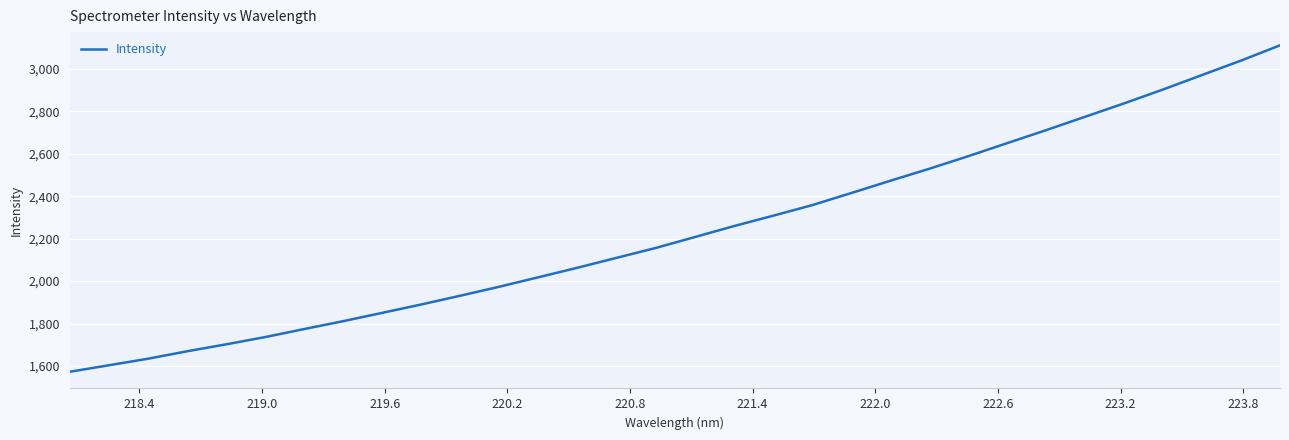

What is the minimum value shown in the chart?

1573.2